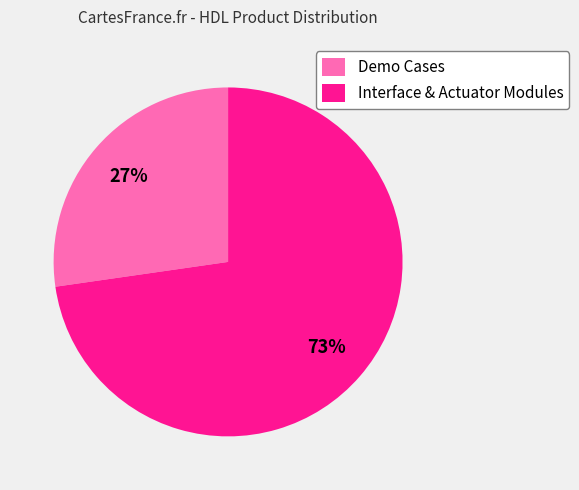

What is the majority slice?

Interface & Actuator Modules